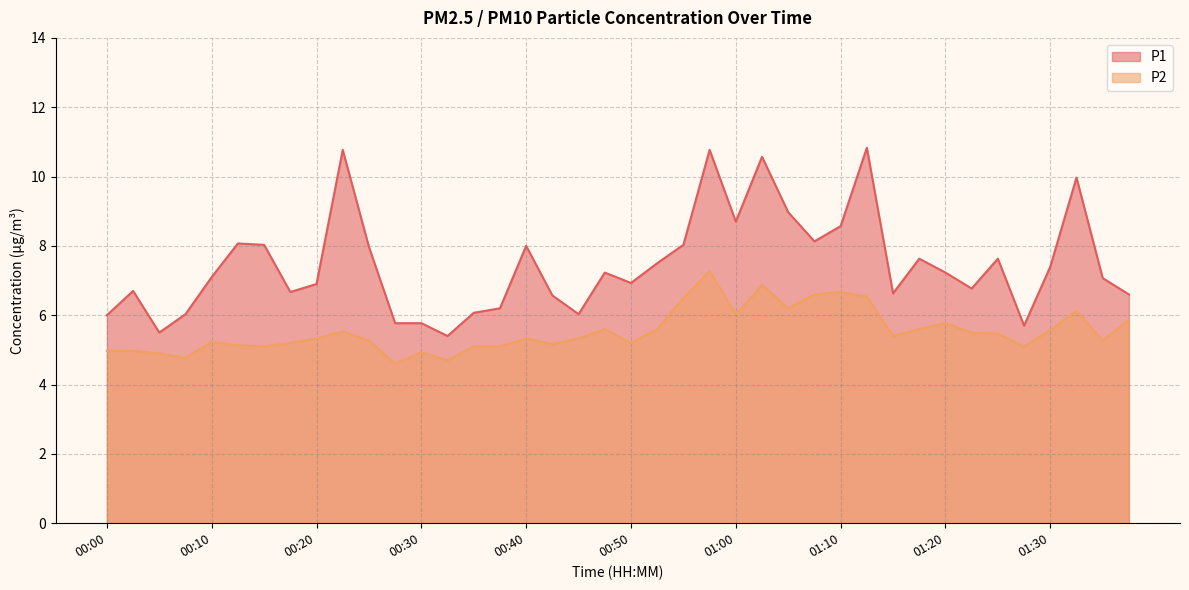

How many data points in P1 are less than 7?

18